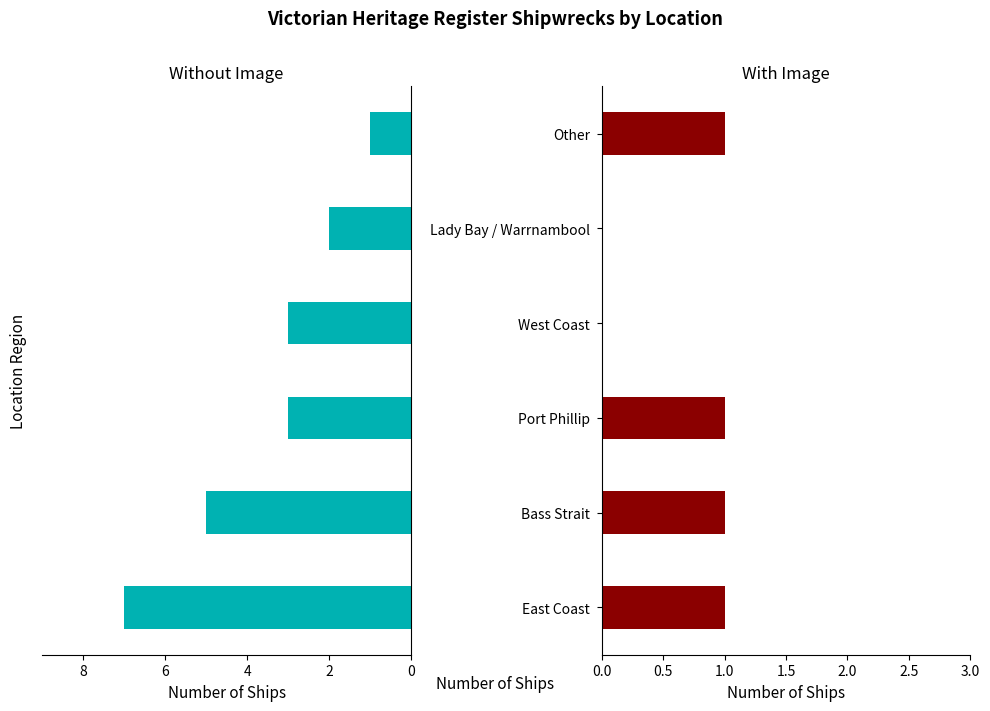

Rank the series by their maximum value, from lowest to highest.

With Image, Without Image